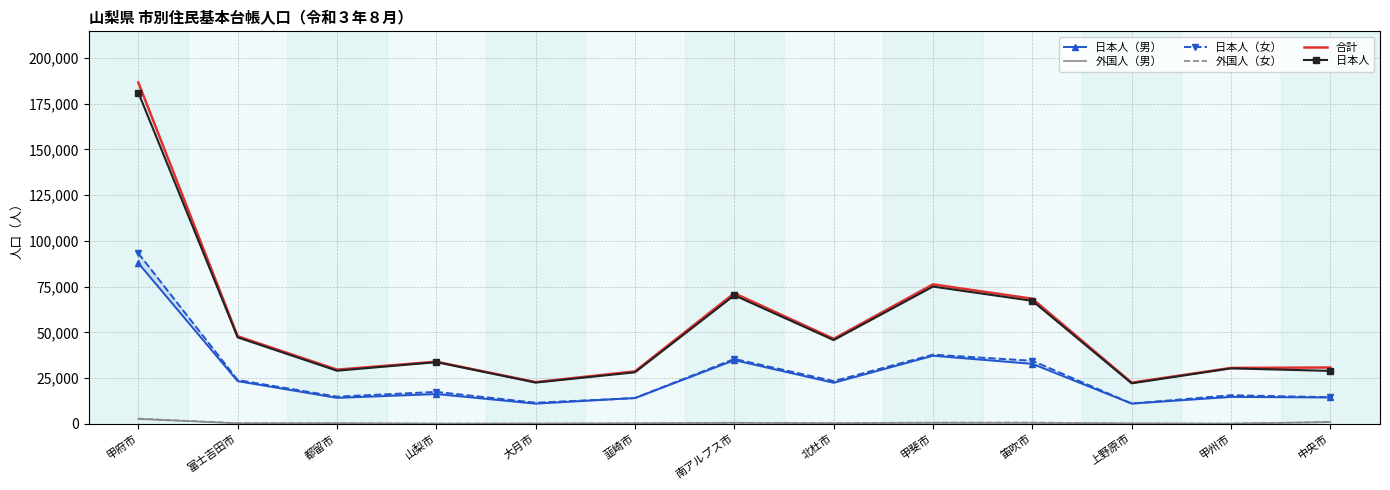

What is the label of the 5th point from the left?

大月市